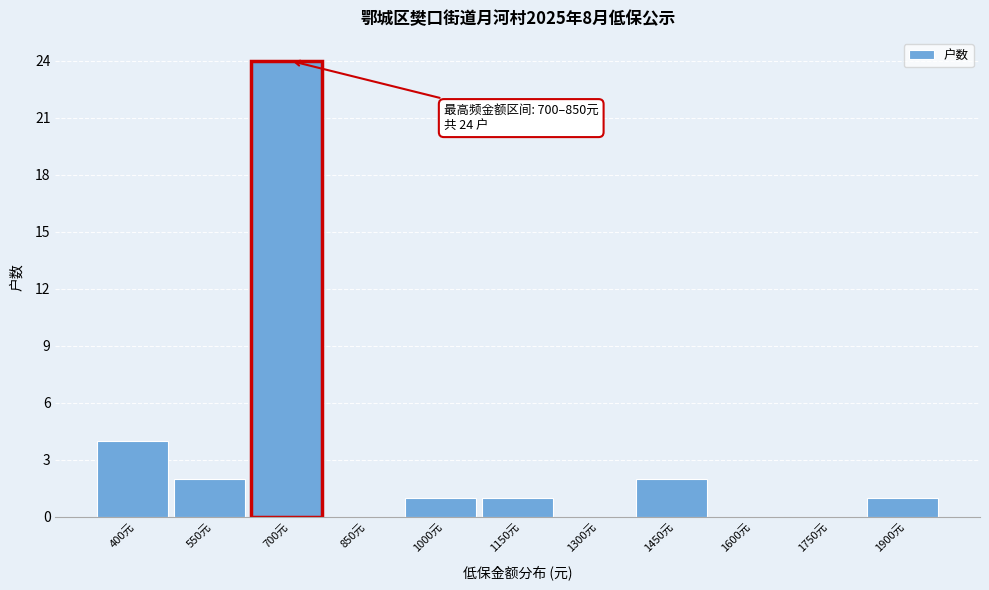

Reading left to right, extract all data points from this chart.

400元=4	550元=2	700元=24	850元=0	1000元=1	1150元=1	1300元=0	1450元=2	1600元=0	1750元=0	1900元=1